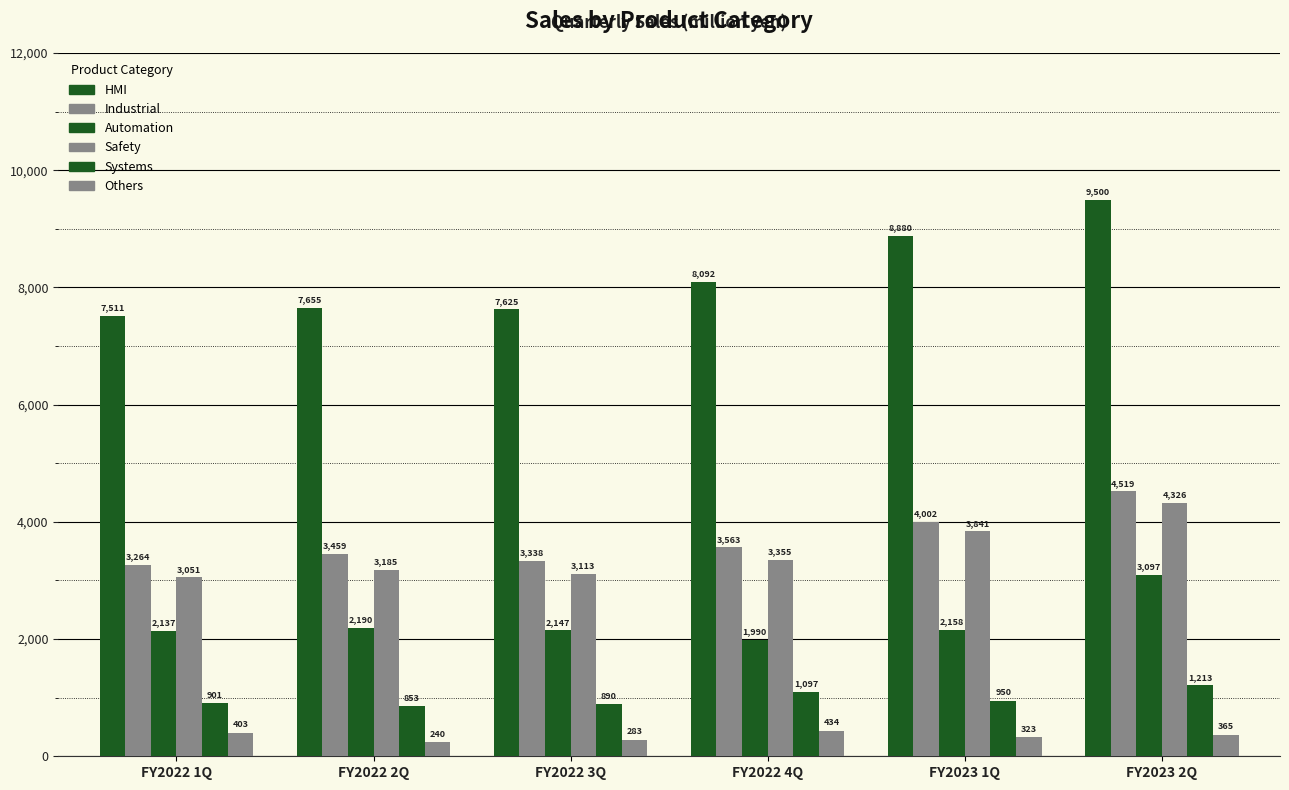

At which label does HMI reach its peak?

FY2023 2Q